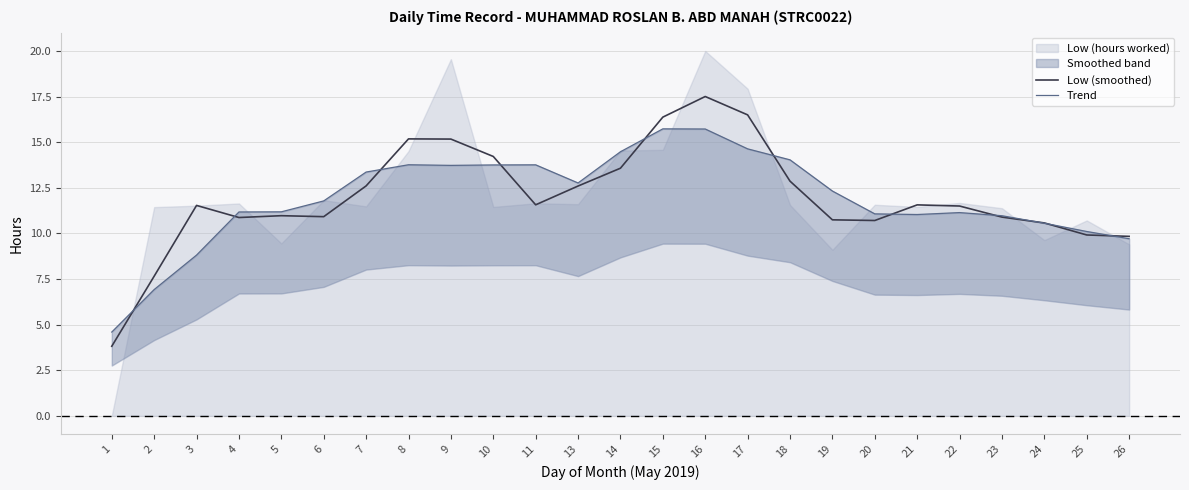

What is the maximum value for Low (smoothed)?

17.5